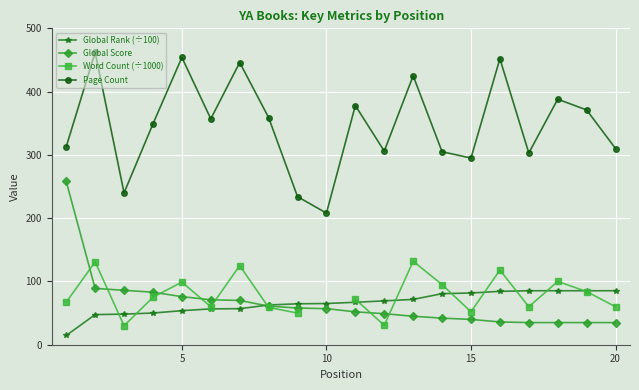

List the series in order of their peak value, lowest first.

Global Rank (÷100), Word Count (÷1000), Global Score, Page Count